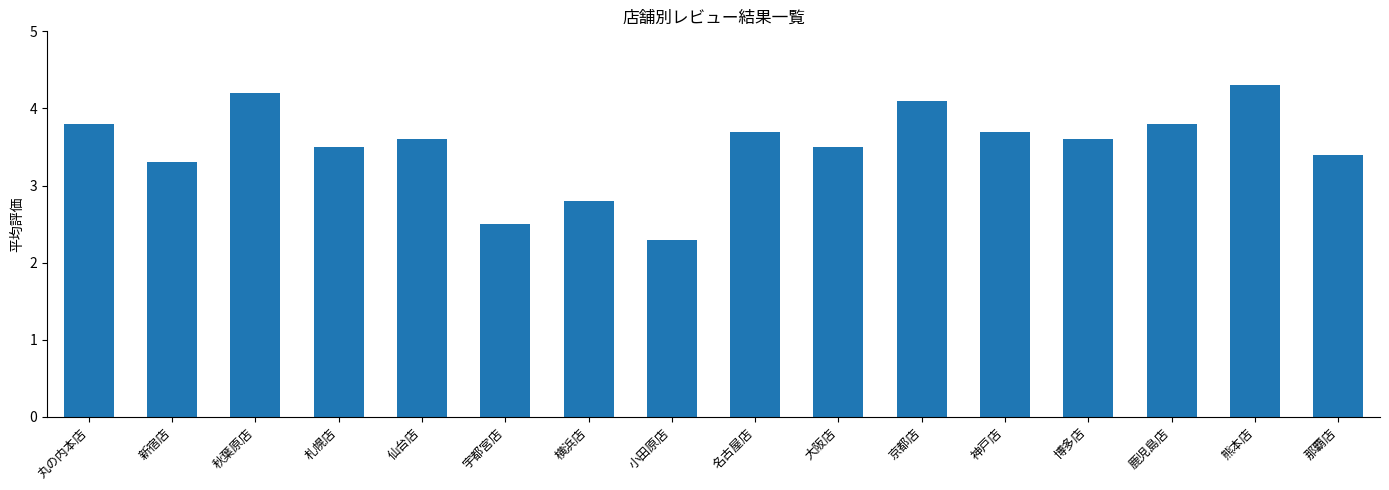

Are the bars horizontal?

No